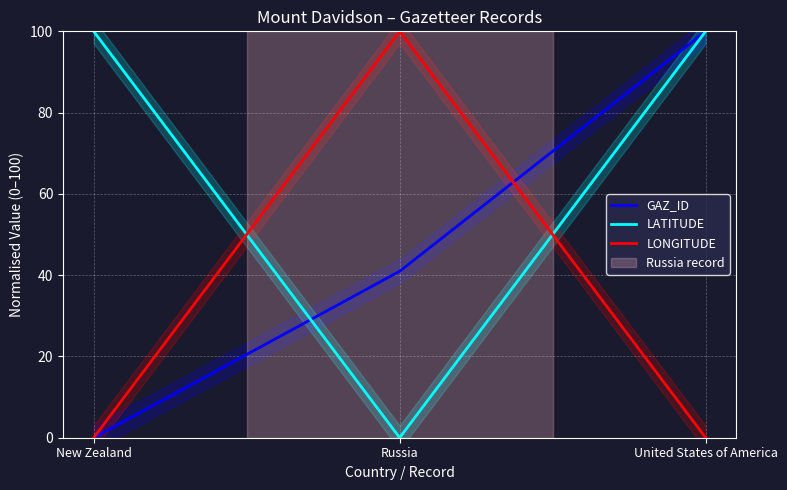

True or false: GAZ_ID has a value of 100.0 at United States of America.

True